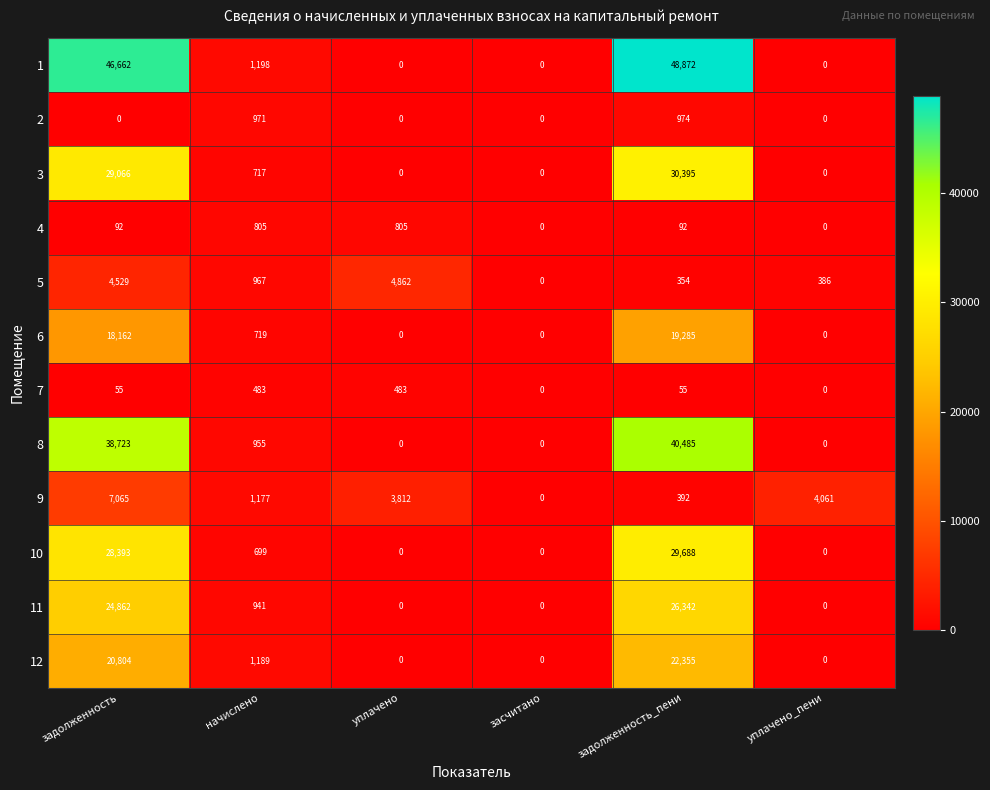

Is it true that 8 equals 40485 at задолженность_пени?

True